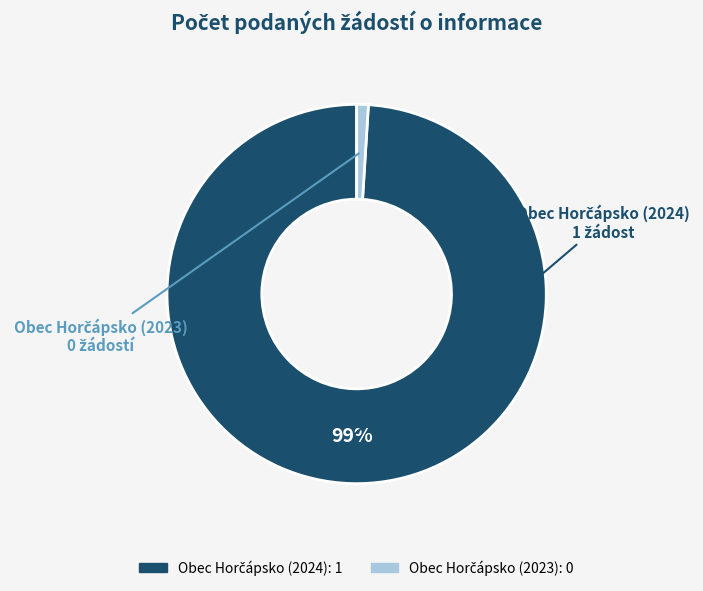

Does any single category account for the majority?

Yes